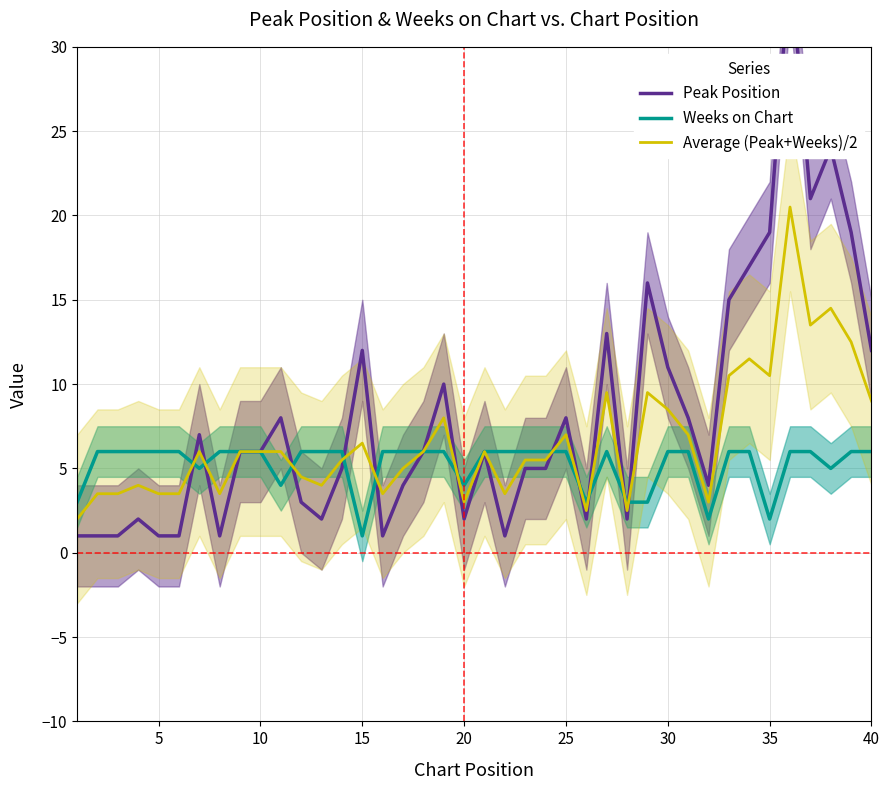

How many times do Weeks on Chart and Average (Peak+Weeks)/2 cross each other?

11